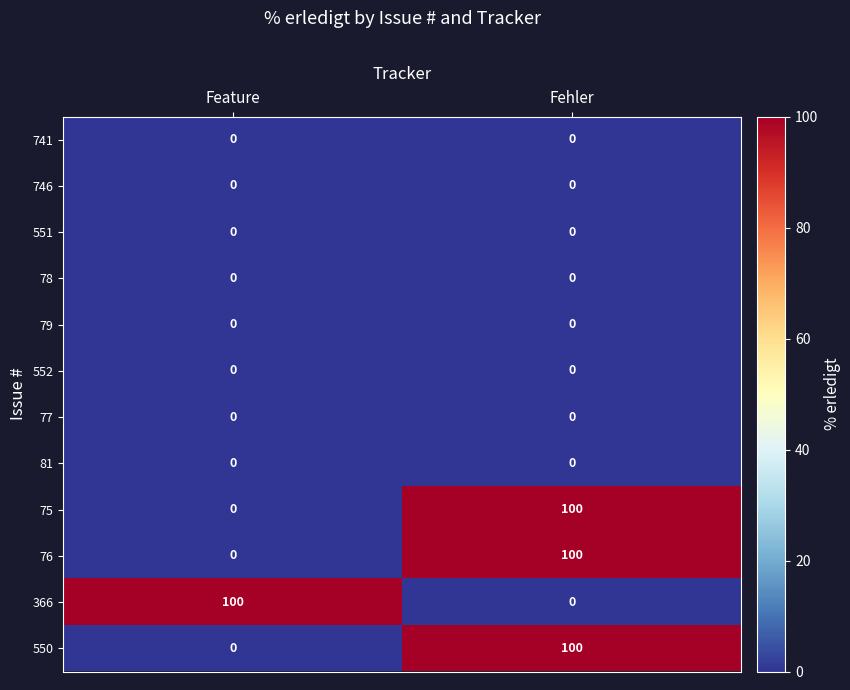

What is the total value across all series at Feature?

100